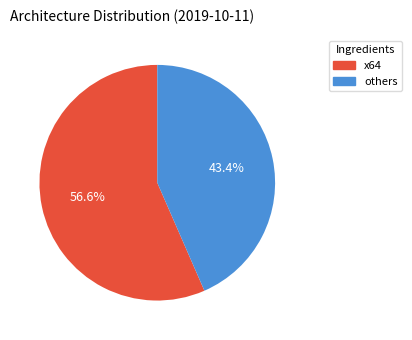

Is there any slice that represents more than half of the pie?

Yes